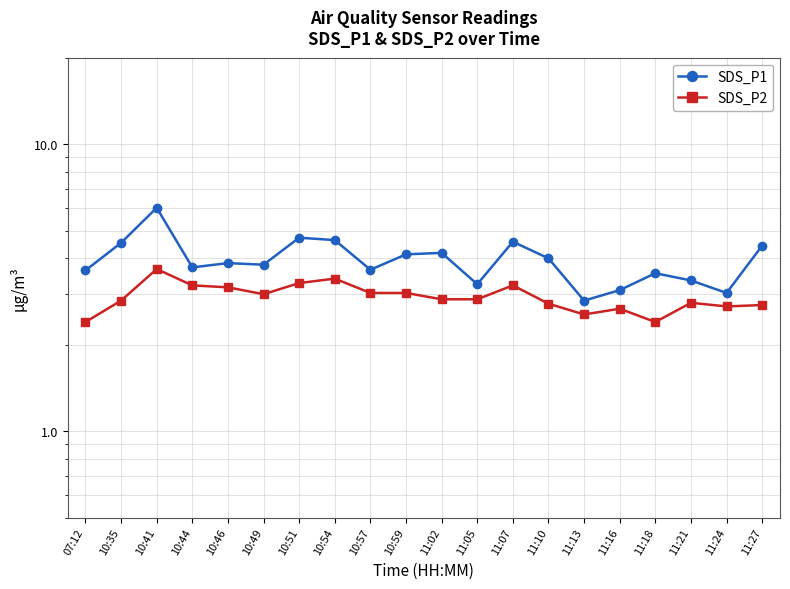

The value of SDS_P1 at 10:46 is 2.6. True or false?

False